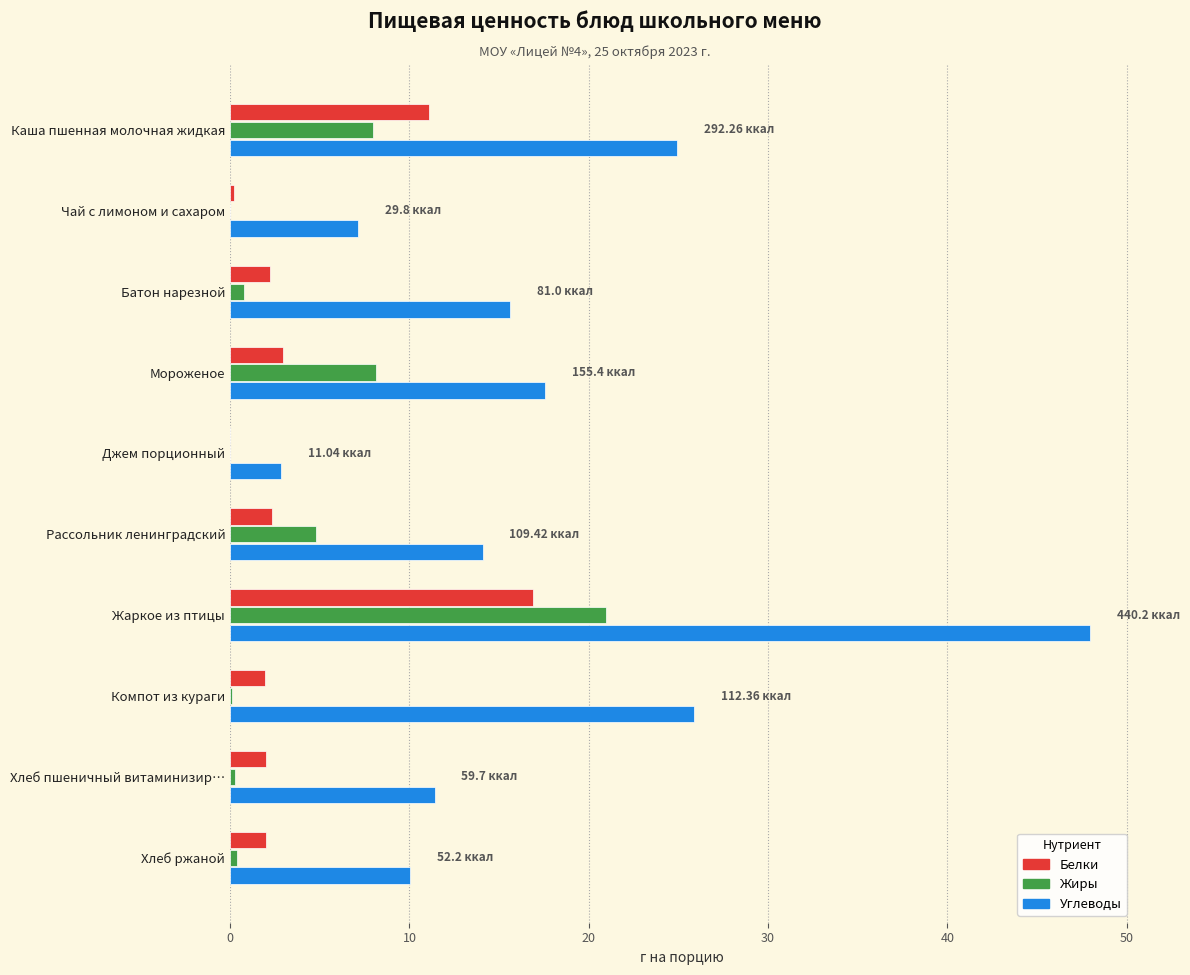

At which category is the sum across all series the highest?

Жаркое из птицы